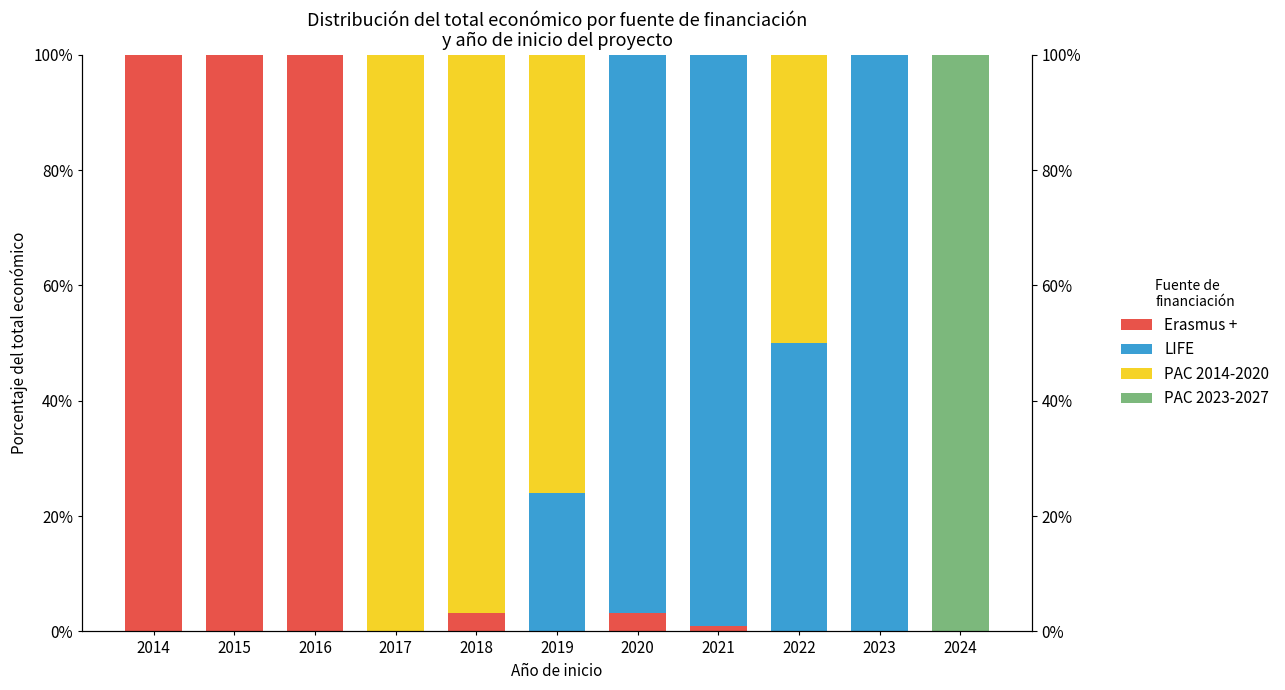

The Erasmus + series shows 32.7 at 2024. True or false?

False